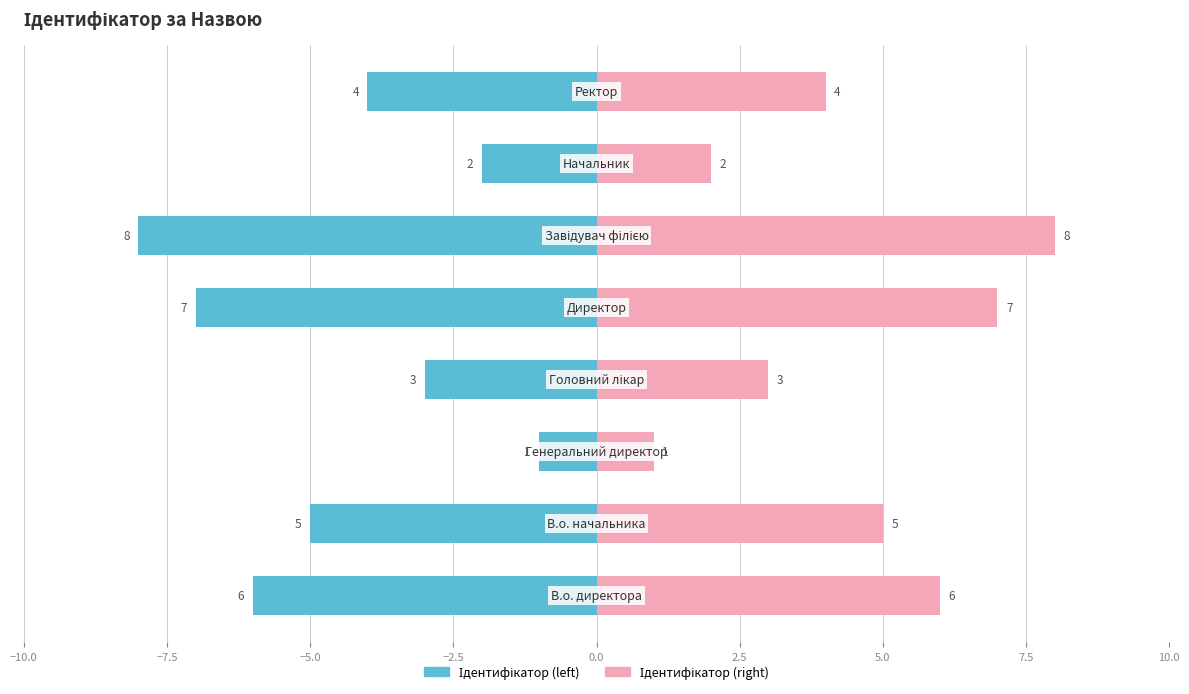

Reading left to right, transcribe all the data shown in this chart.

Ідентифікатор (left): -6	-5	-1	-3	-7	-8	-2	-4
Ідентифікатор (right): 6	5	1	3	7	8	2	4